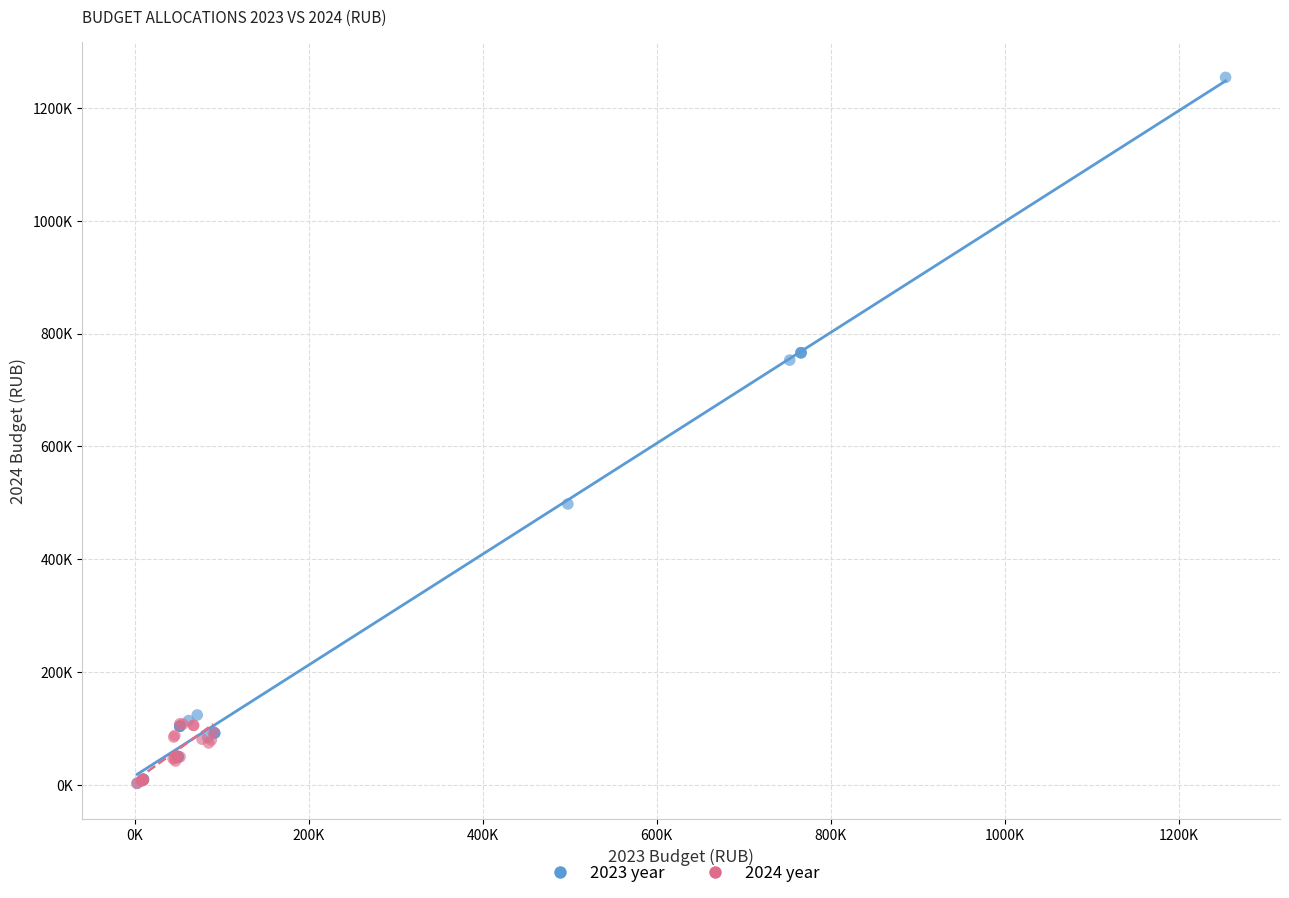

What are all the series names shown in the legend?

2023 year, 2024 year